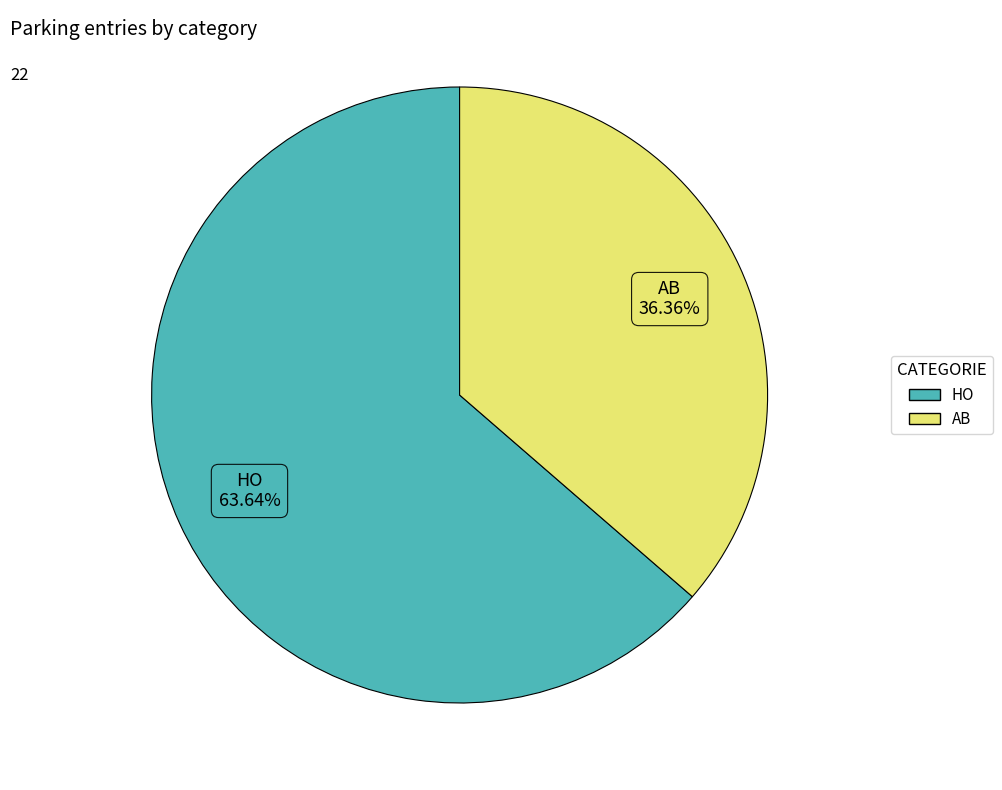

Combined, do AB and HO account for over 50%?

Yes